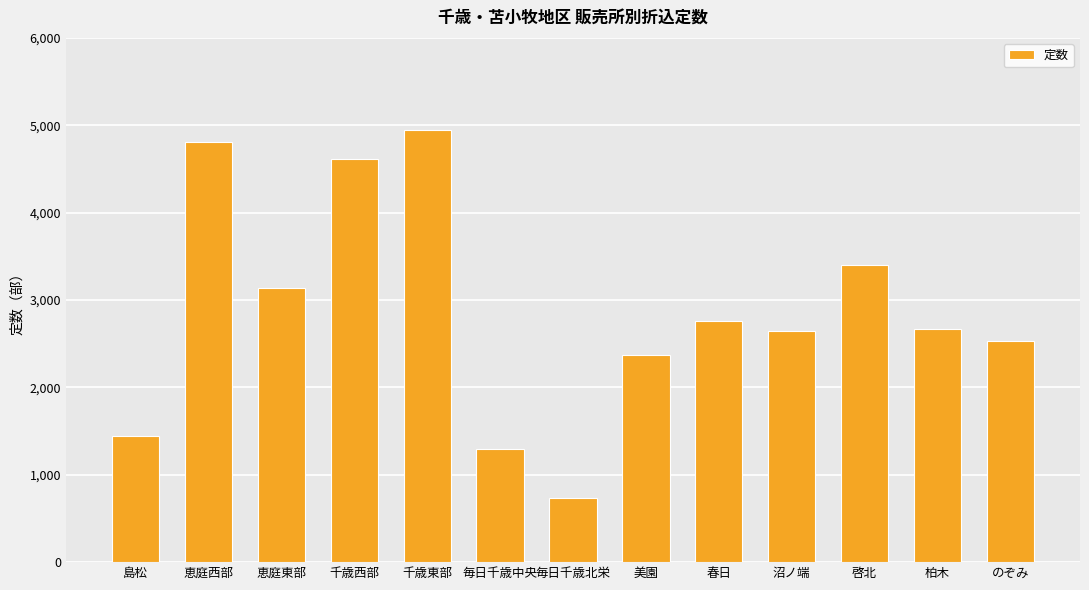

Which label corresponds to the smallest value in the chart?

毎日千歳北栄